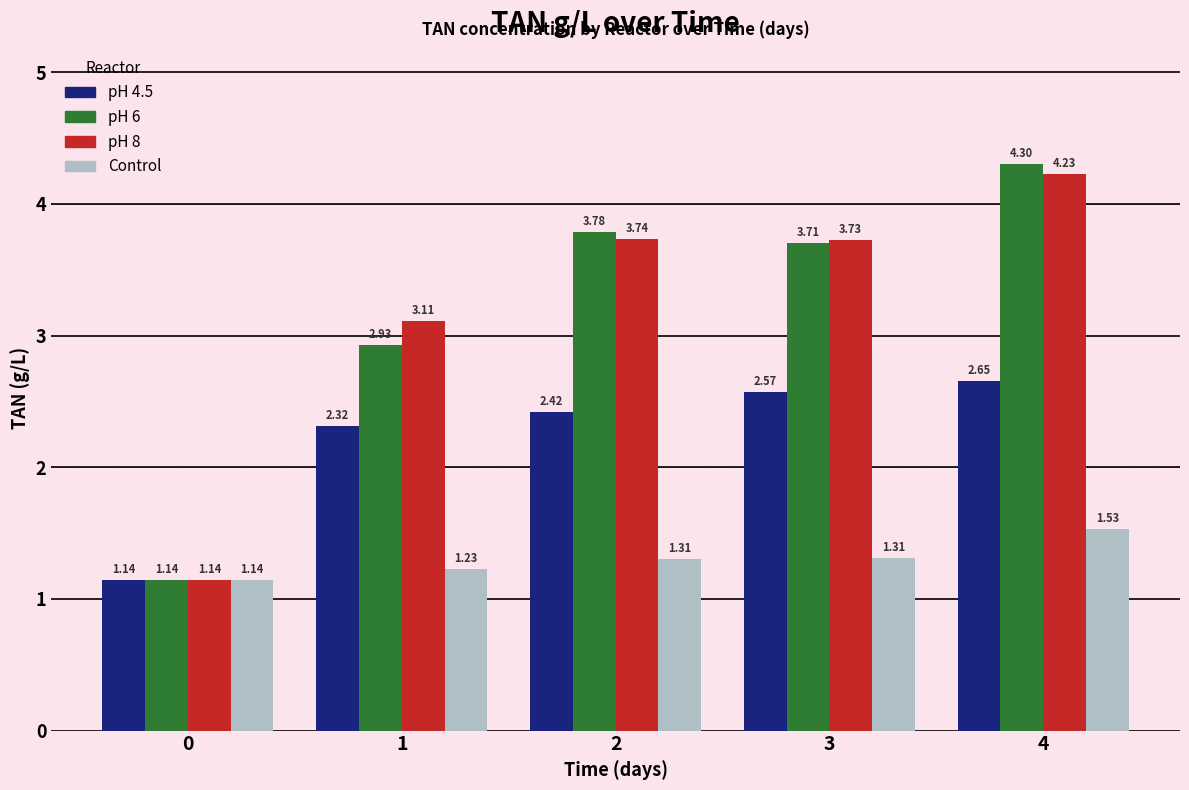

List the series in order of their peak value, lowest first.

Control, pH 4.5, pH 8, pH 6